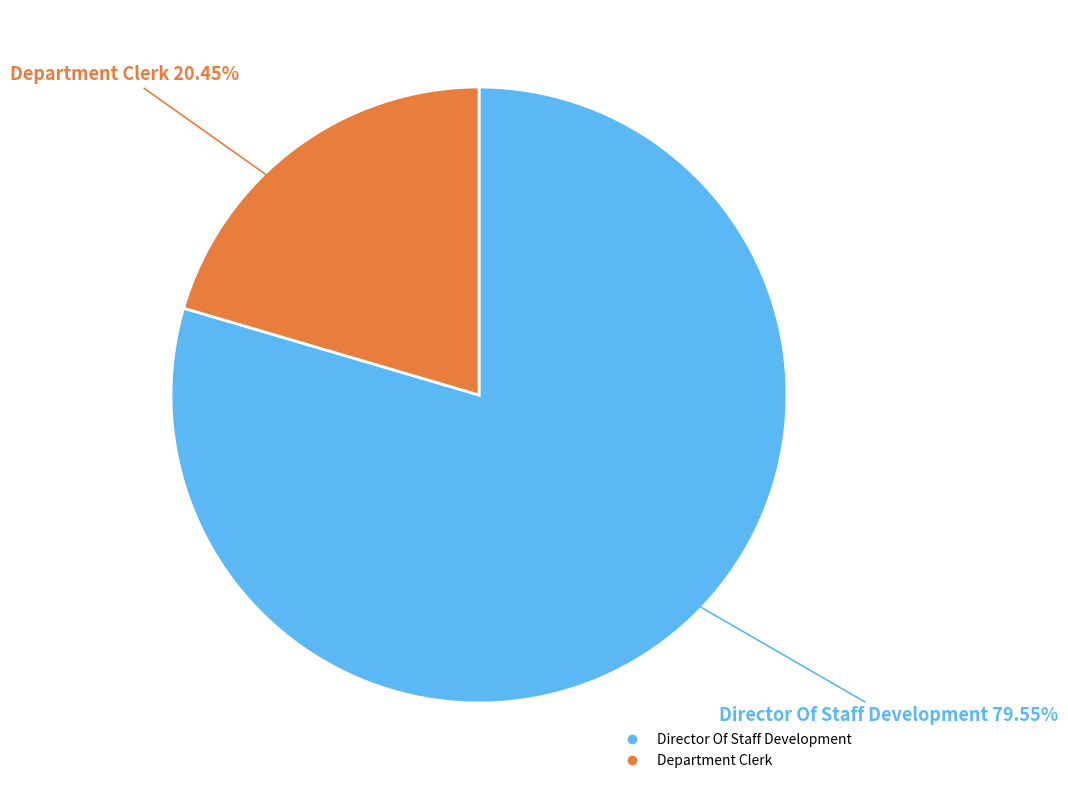

What is the ratio of the value at Director Of Staff Development to the value at Department Clerk?

3.9